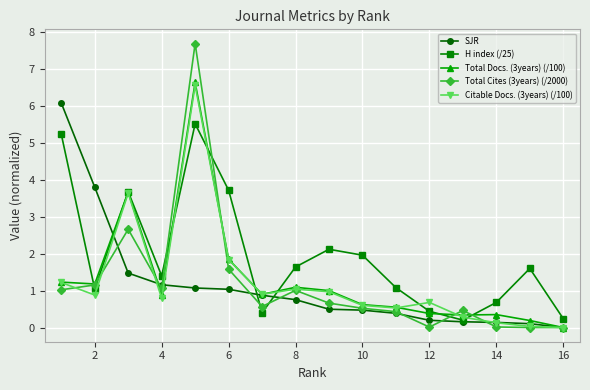

How many intersections are there between Total Cites (3years) (/2000) and H index (/25)?

8